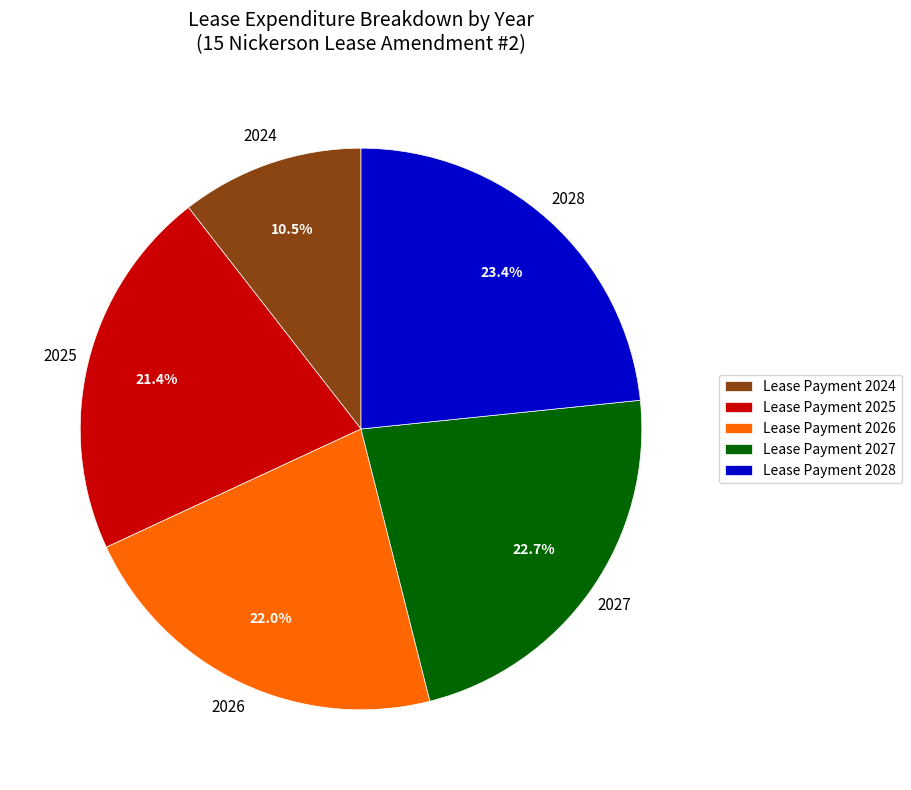

Which has a higher value, Lease Payment 2025 or Lease Payment 2026?

Lease Payment 2026